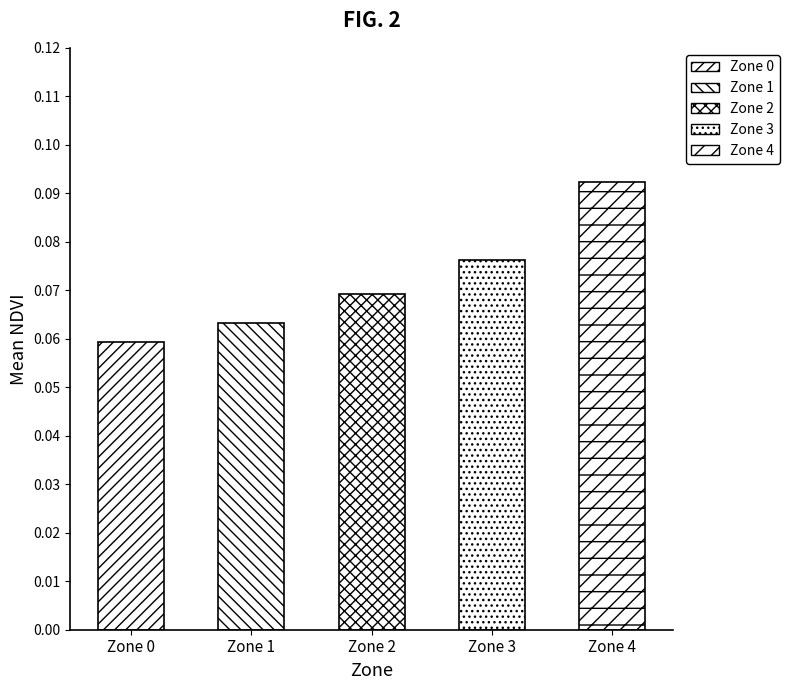

What is the smallest value displayed?

0.1